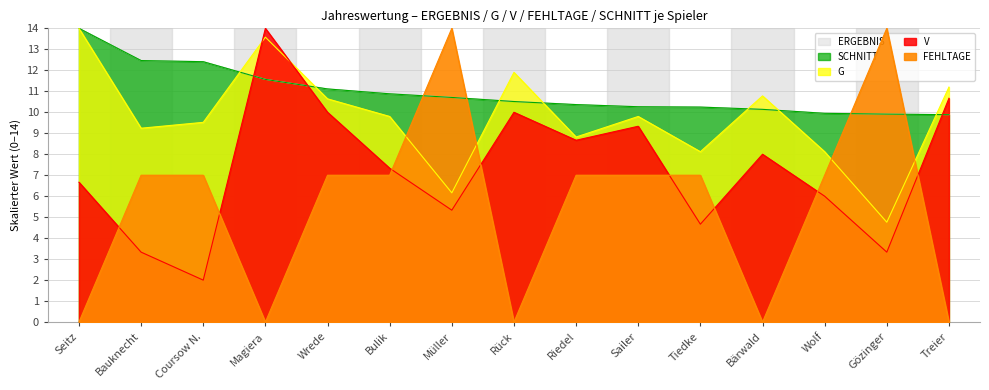

Is the value of V at Treier greater than the value of SCHNITT at Coursow N.?

No